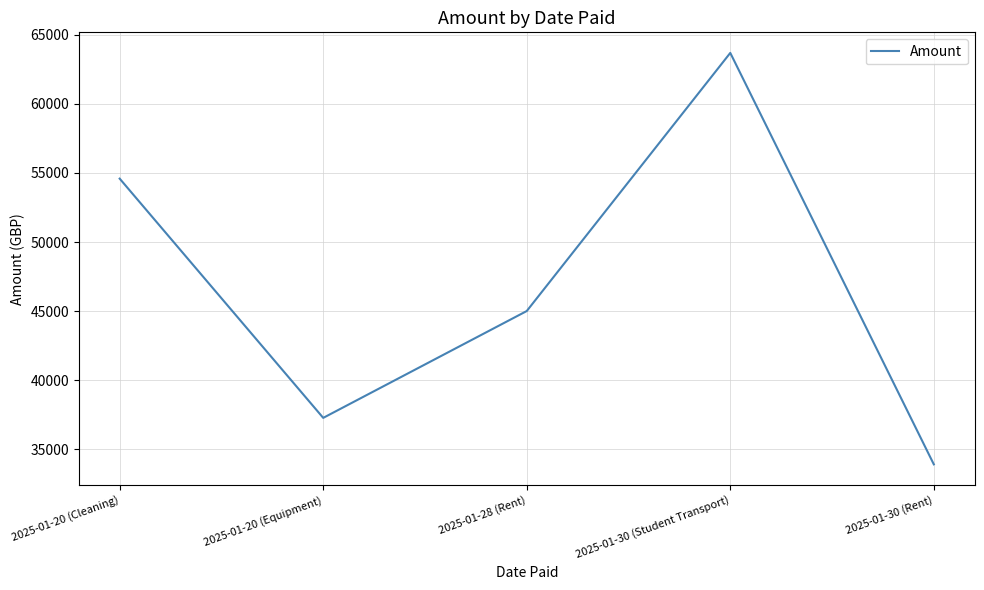

How many values are below 45000?

2